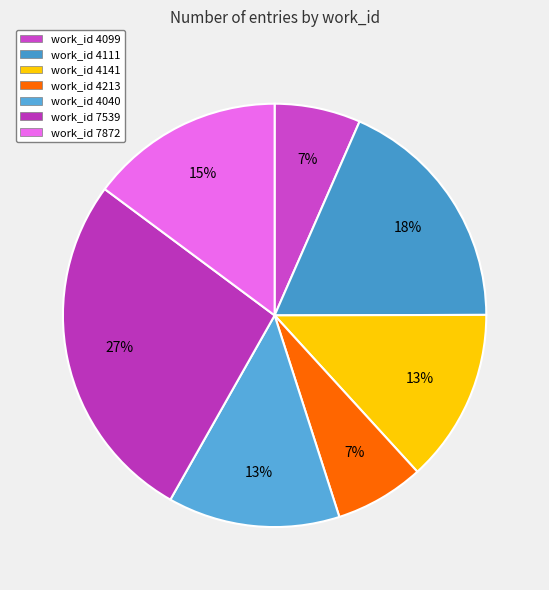

Count the number of slices in the pie.

7